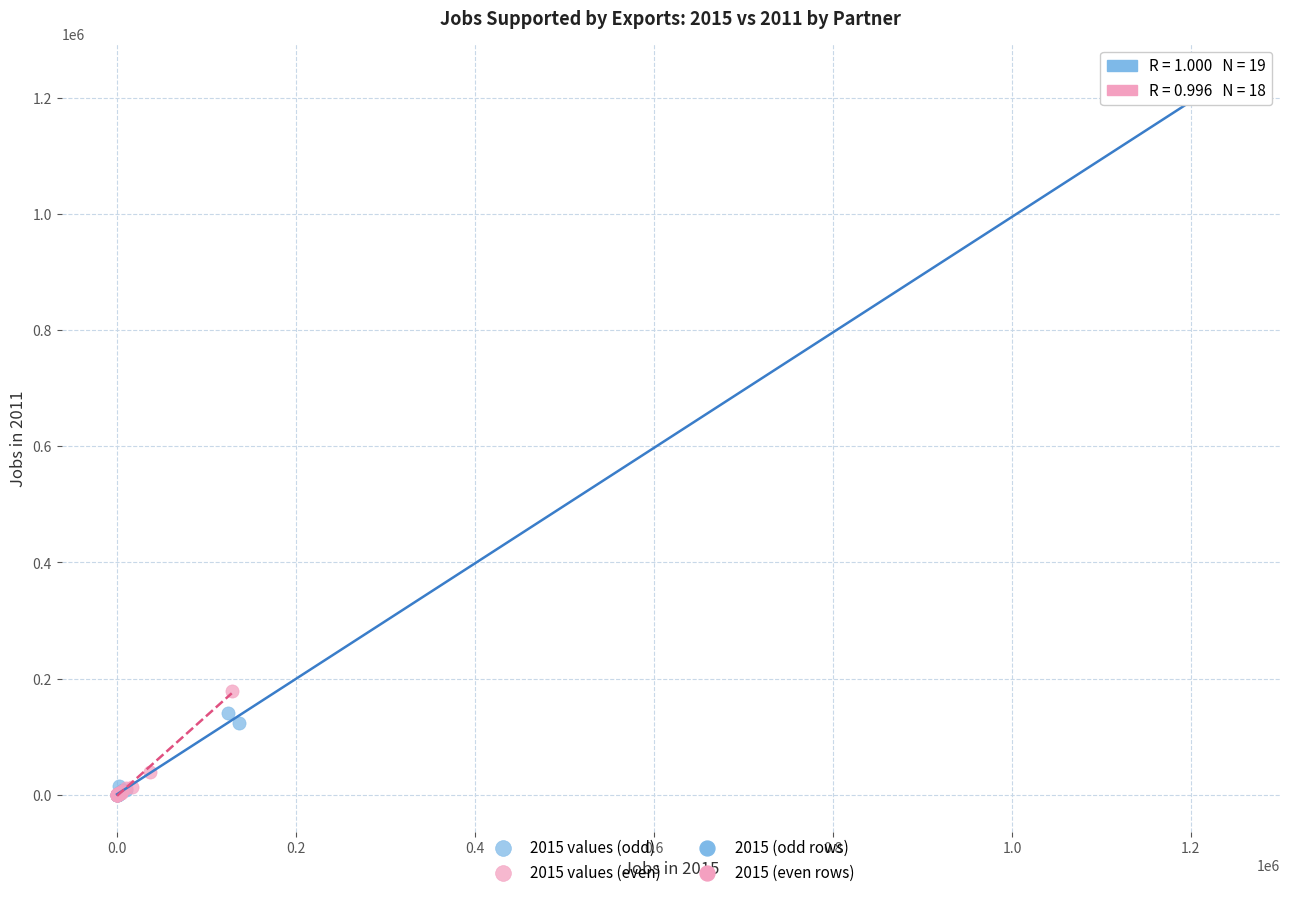

Which series reaches the maximum Y coordinate?

2015 values (odd)